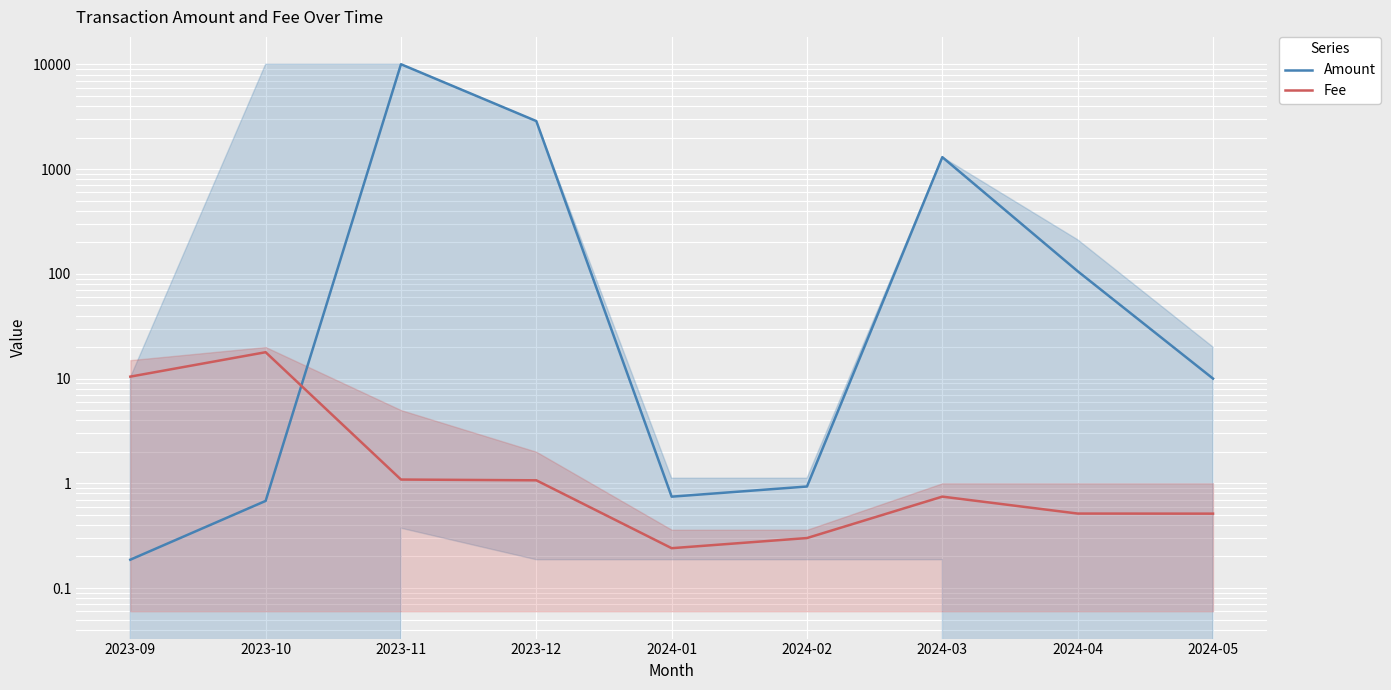

True or false: Amount has more than 1 points higher than both neighbors.

True